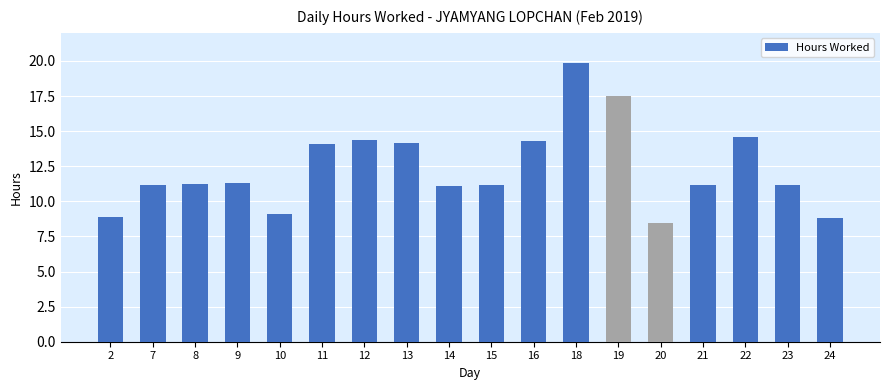

What is the change in value from 13 to 15?

-3.0